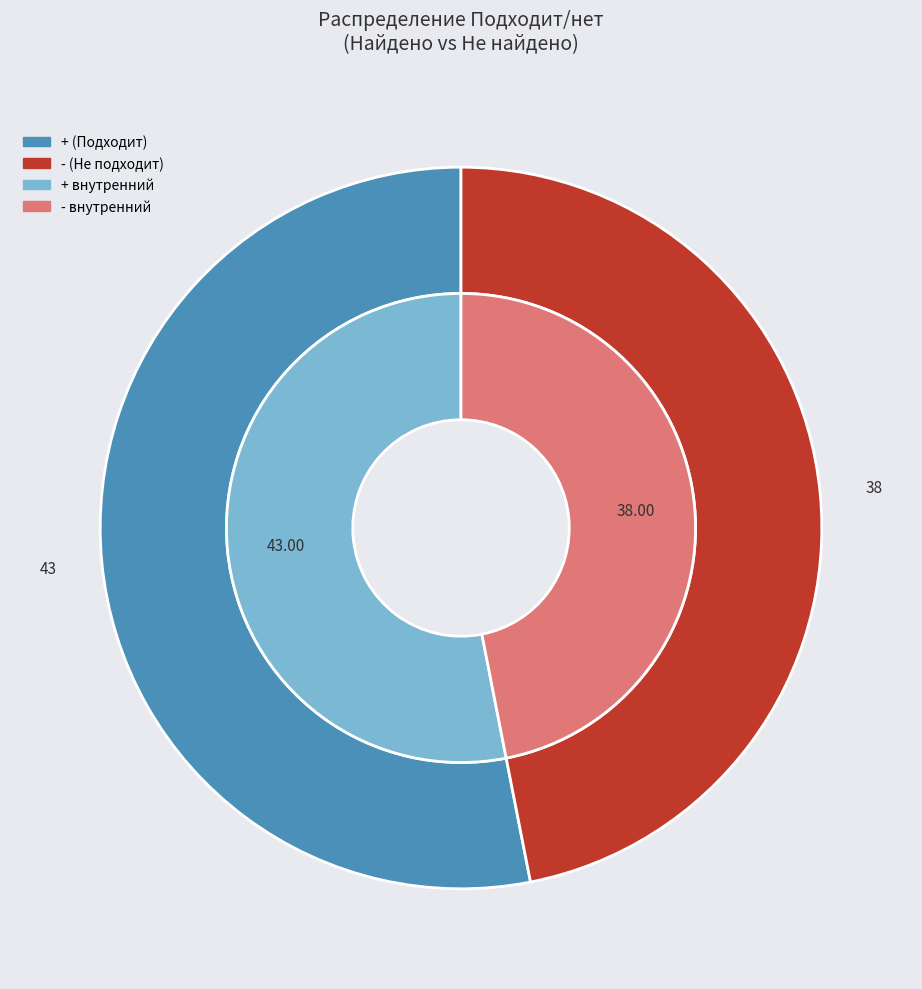

The + slice represents 53% of the pie. True or false?

True